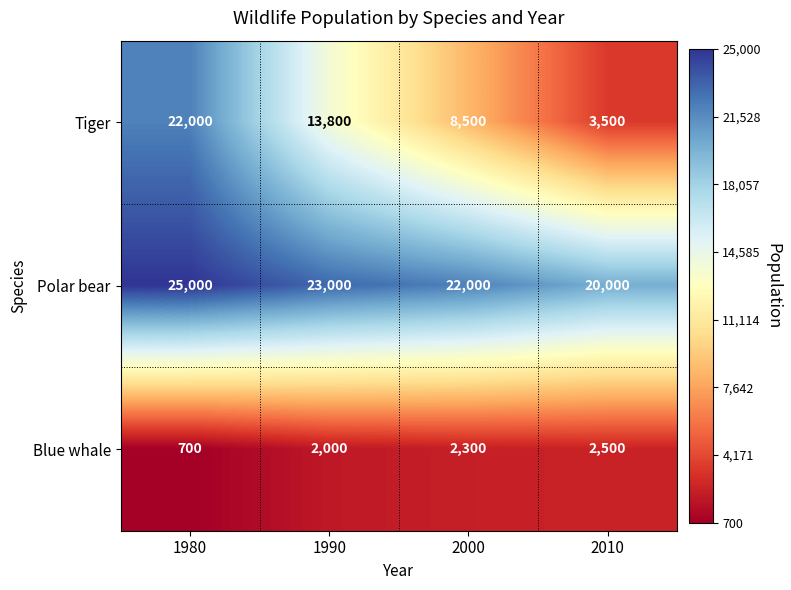

List the series in order of their peak value, lowest first.

Blue whale, Tiger, Polar bear